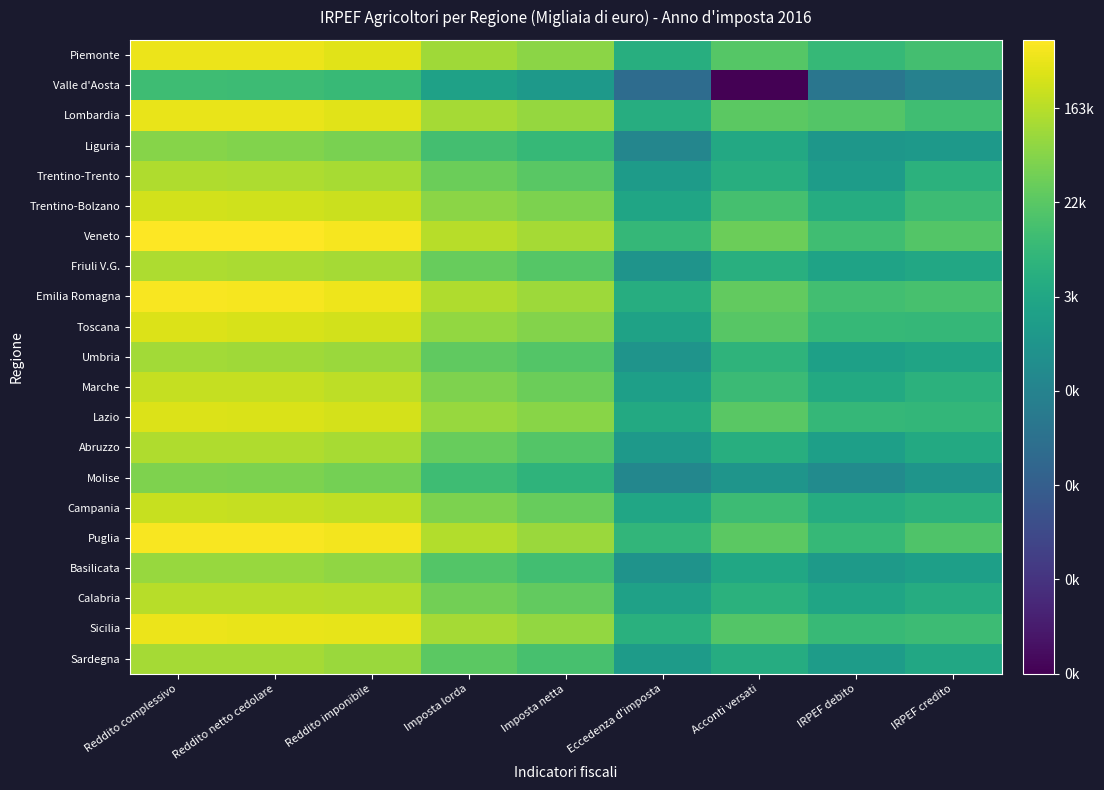

Between Reddito complessivo and Acconti versati, which series saw the biggest shift?

Valle d'Aosta